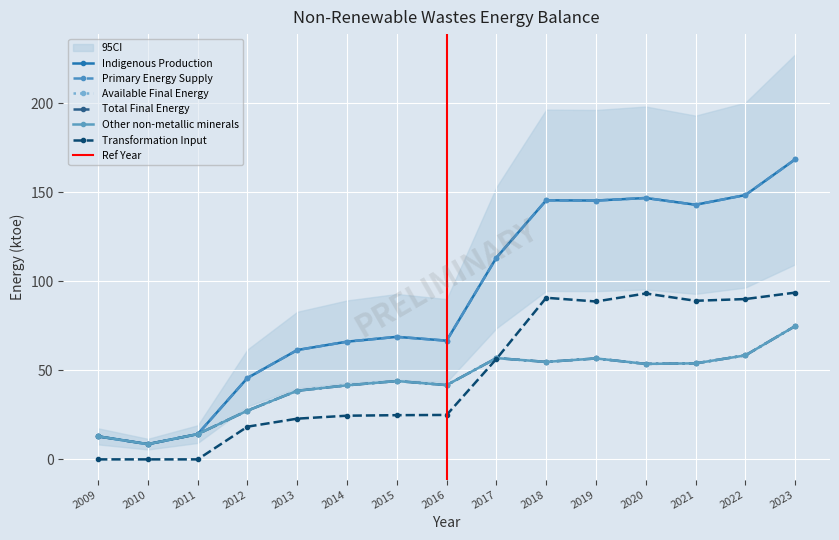

What is the spread (max minus min) of values at 2017?

56.9